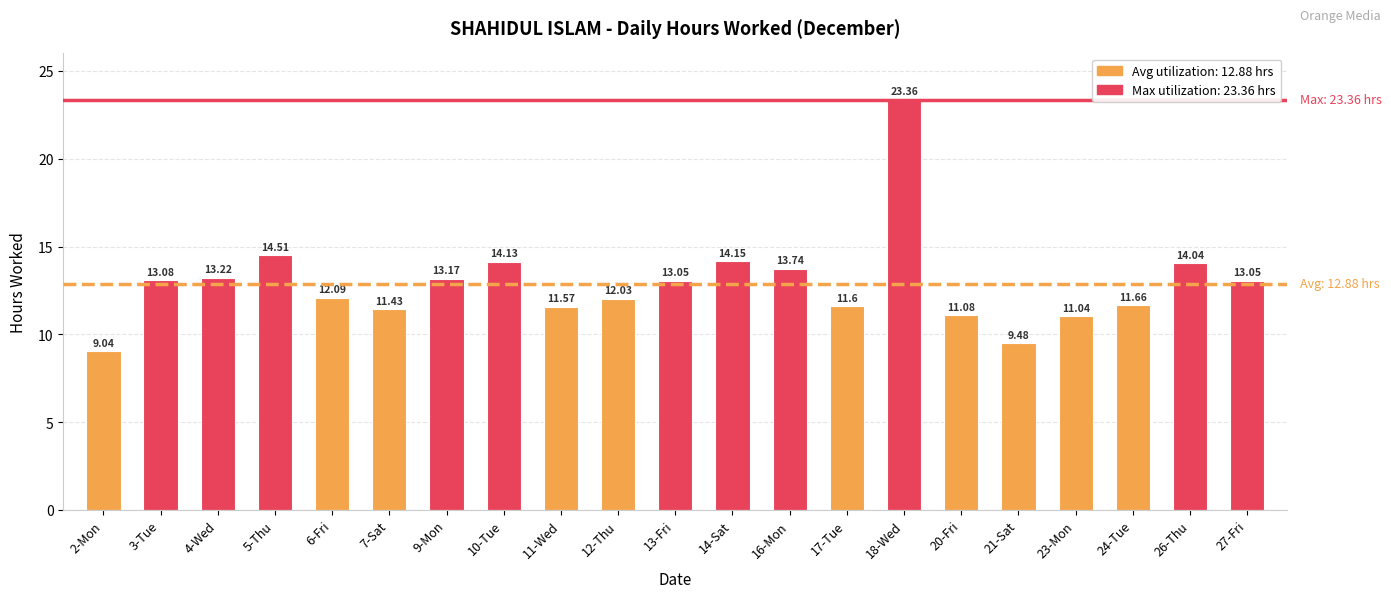

How many distinct data groups are displayed?

1